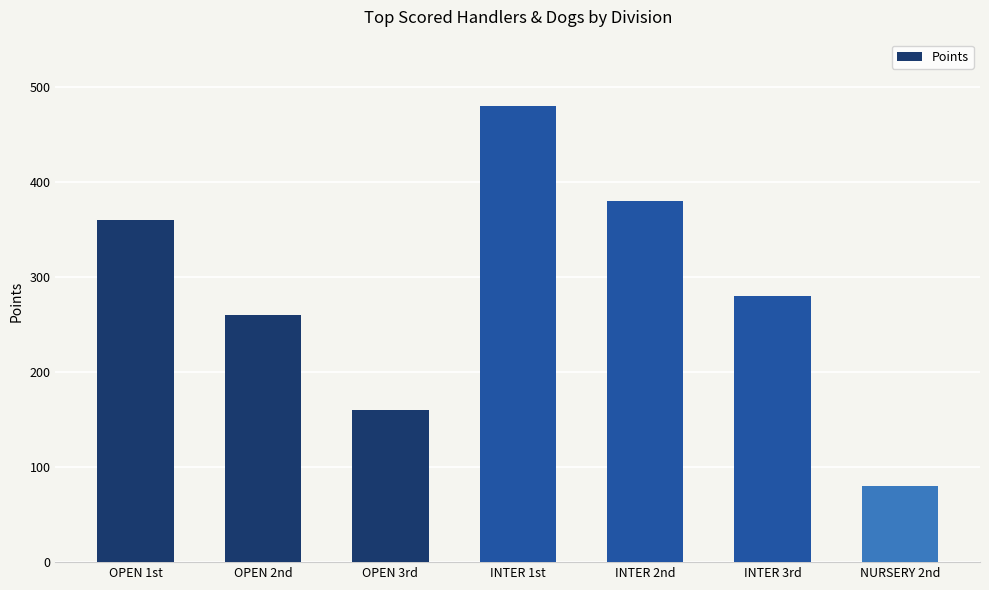

Reading left to right, extract all data points from this chart.

360	260	160	480	380	280	80